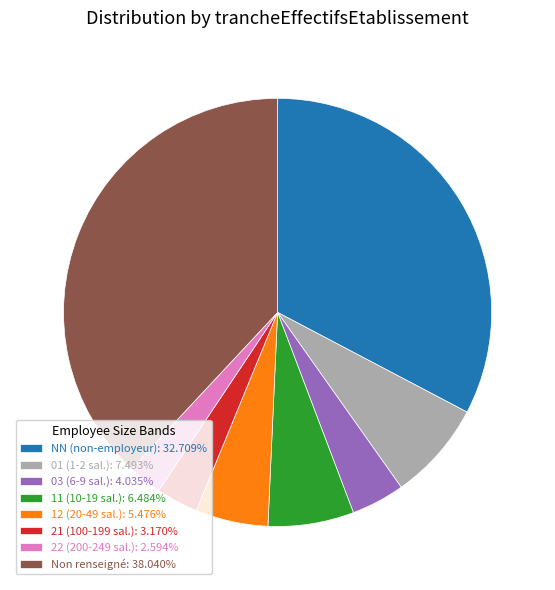

Is the sum of 12 (20-49 sal.): 5.476% and NN (non-employeur): 32.709% greater than half?

No